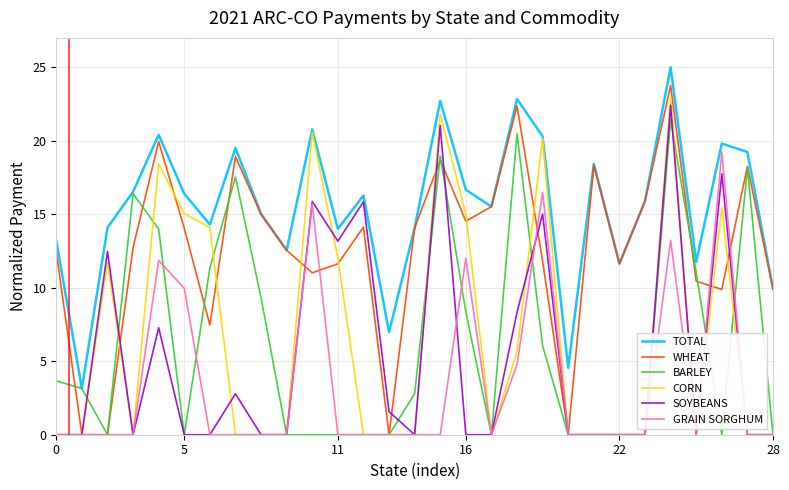

What is the highest value of the BARLEY series?

21.4